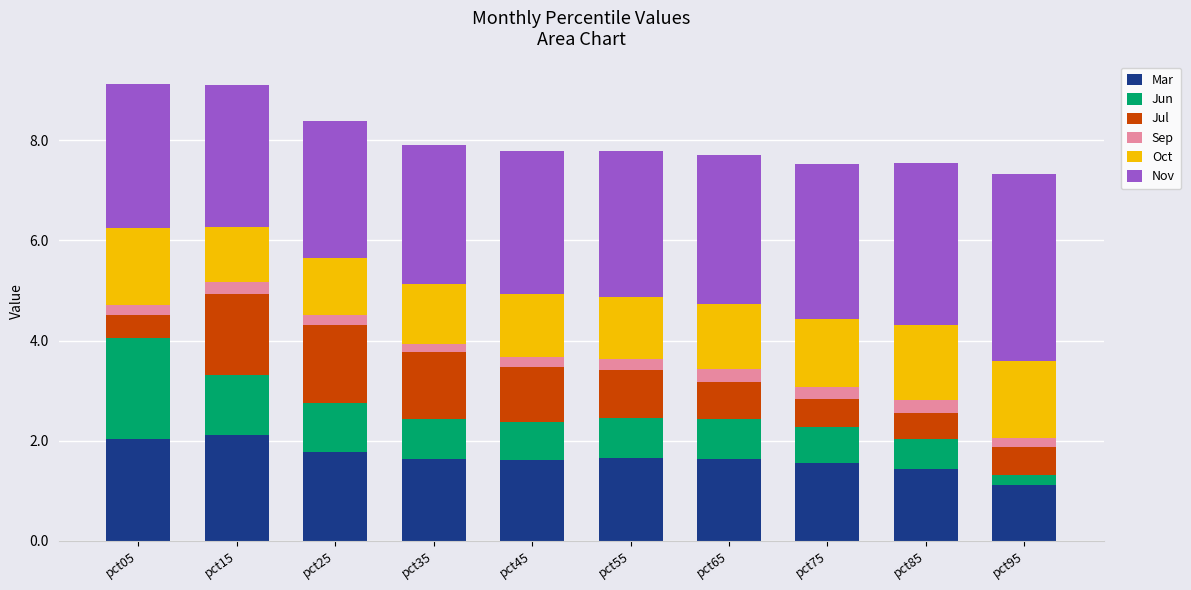

How many series are shown in this chart?

6